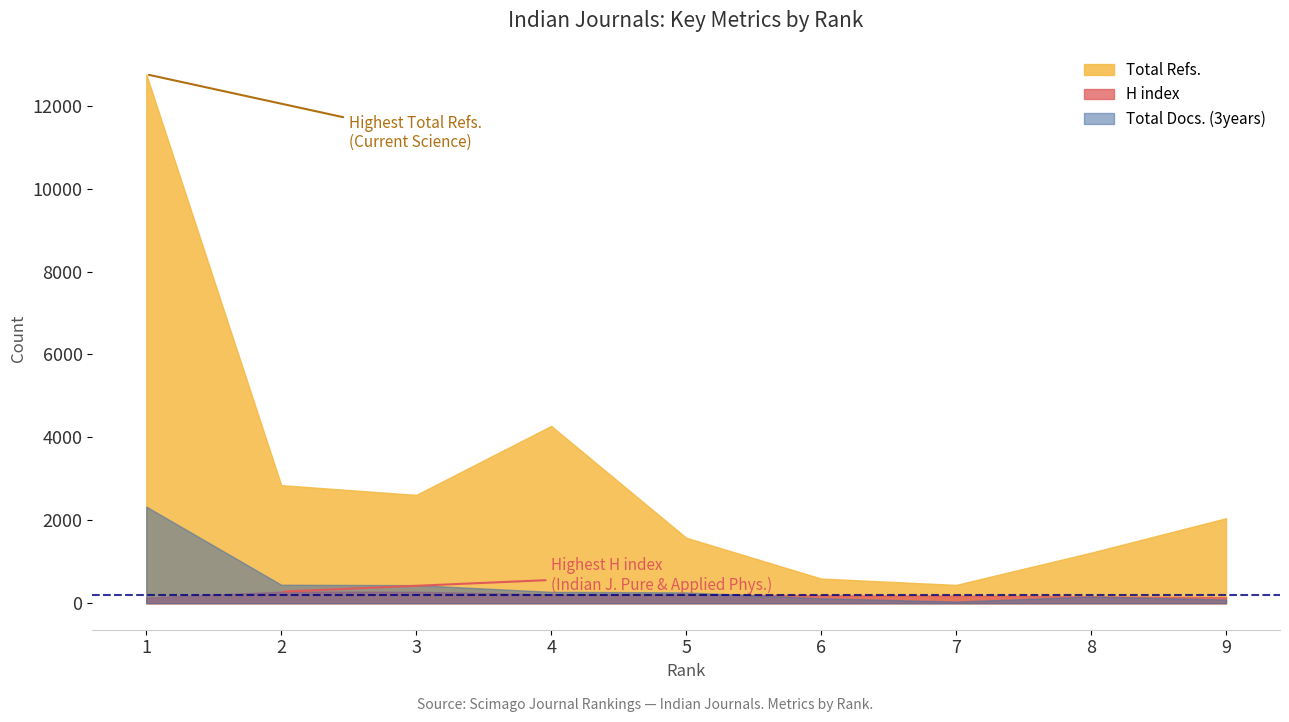

Is it true that Total Docs. (3years) equals 162 at 8?

True